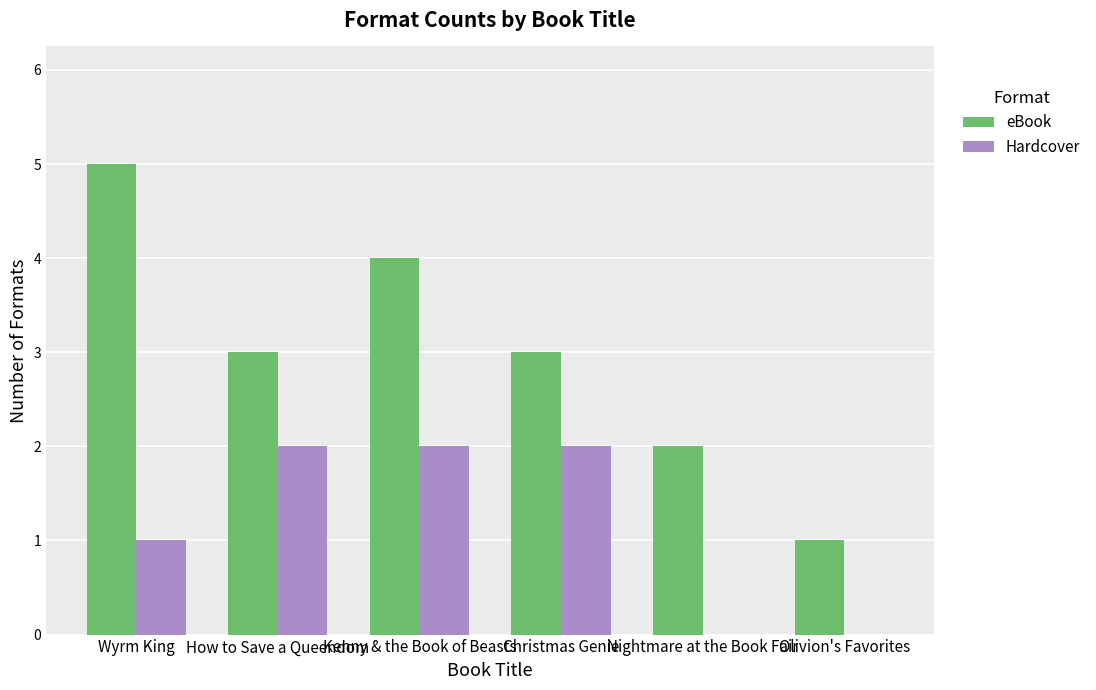

At which label is Hardcover closest to 1?

Wyrm King